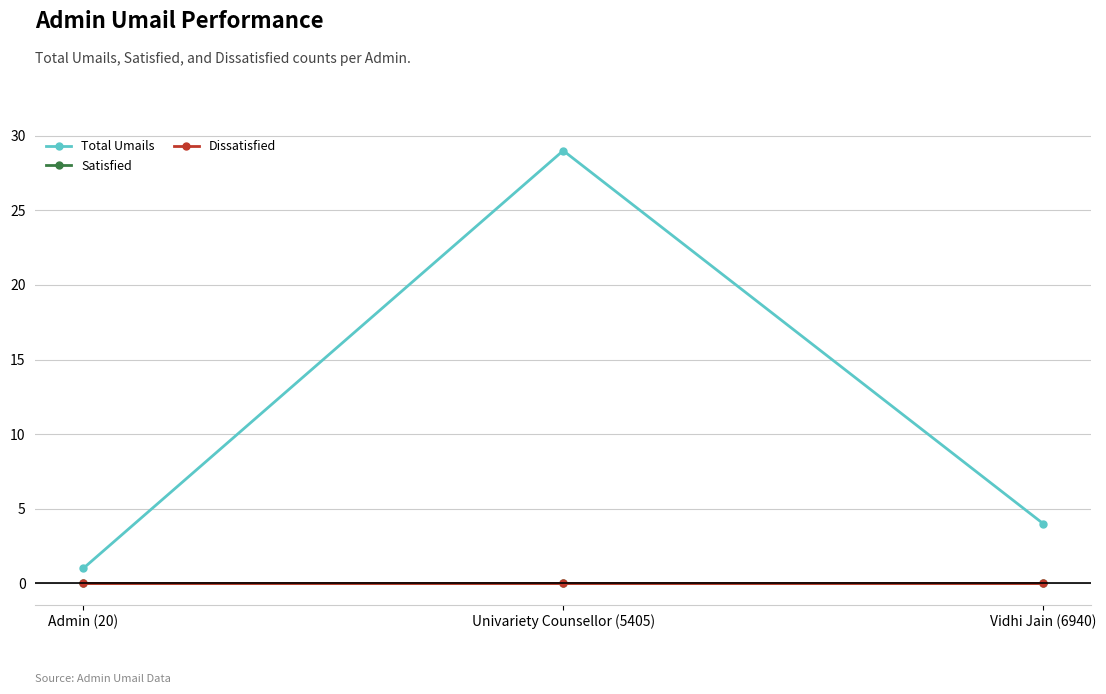

At which category is the sum across all series the highest?

Univariety Counsellor (5405)